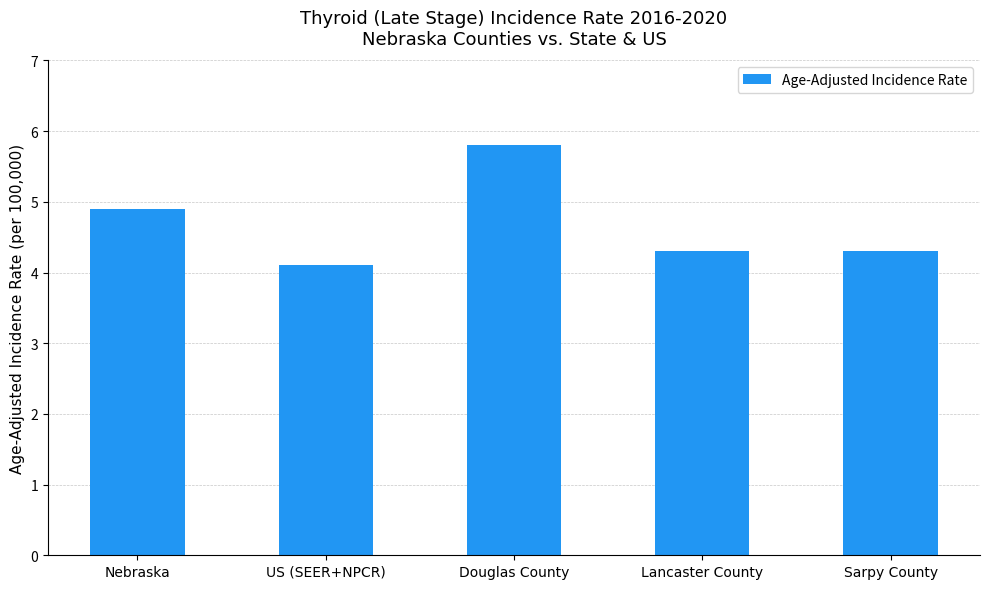

The value at Douglas County is 5.8. True or false?

True